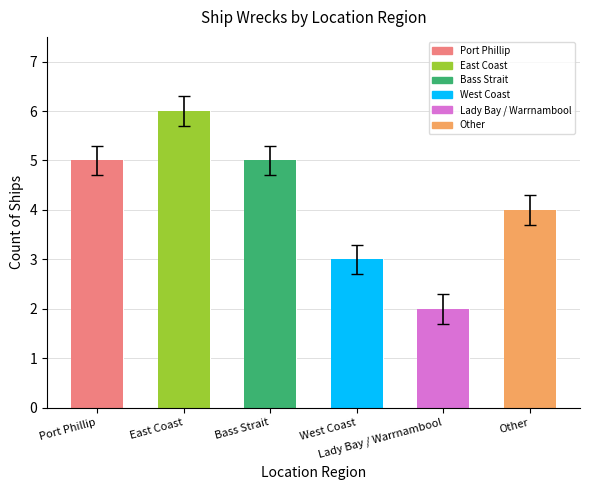

Between Bass Strait and Other, which is larger?

Bass Strait